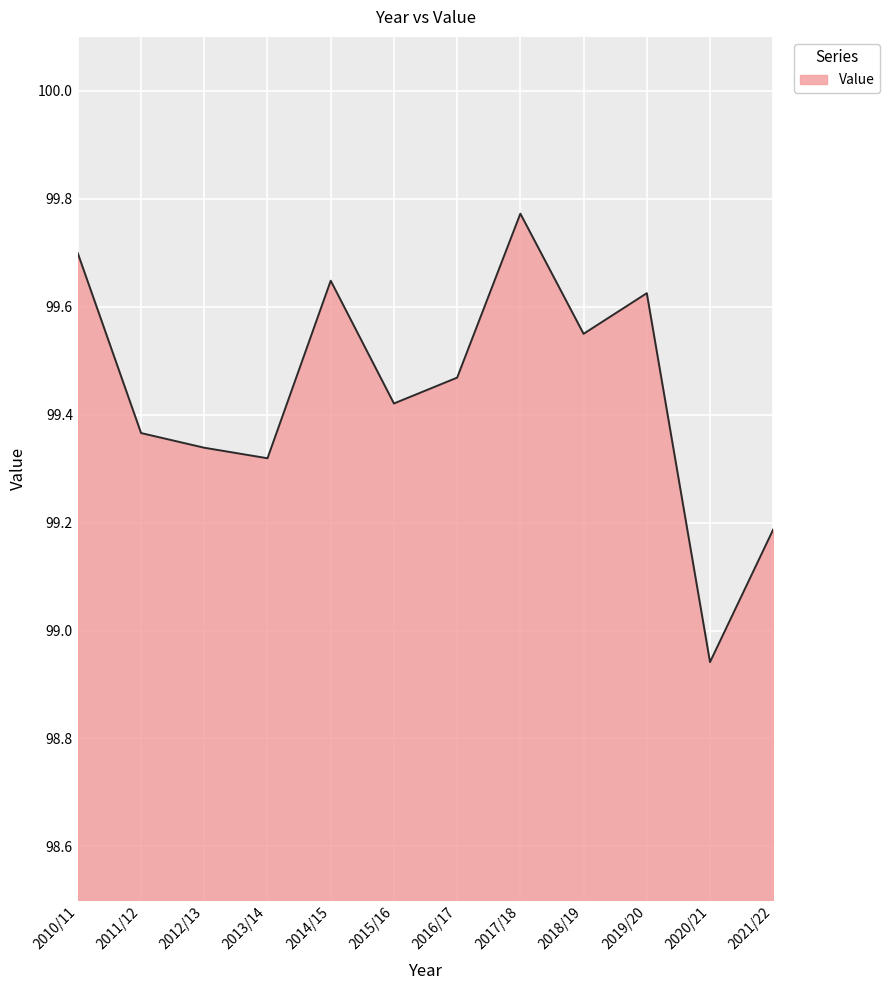

The chart shows a value of 158.3 at 2021/22. True or false?

False